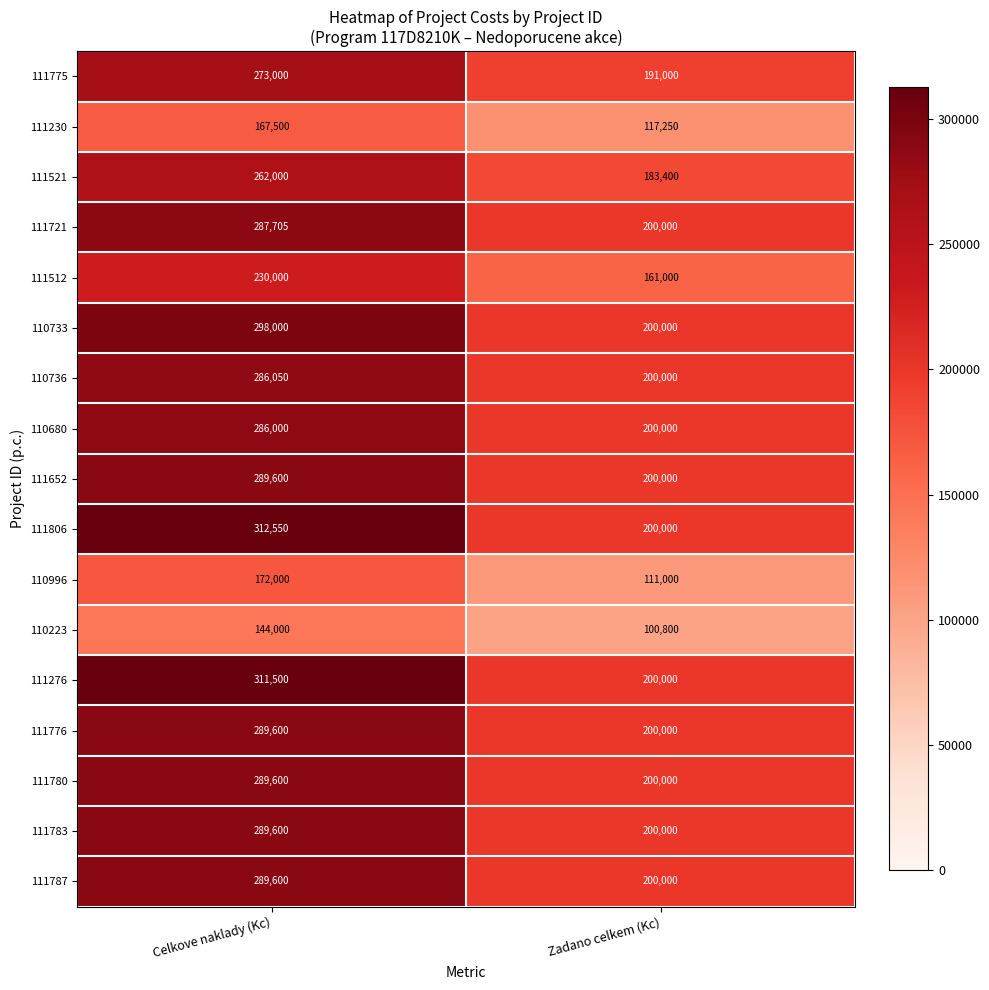

Which series has the widest spread of values?

111806